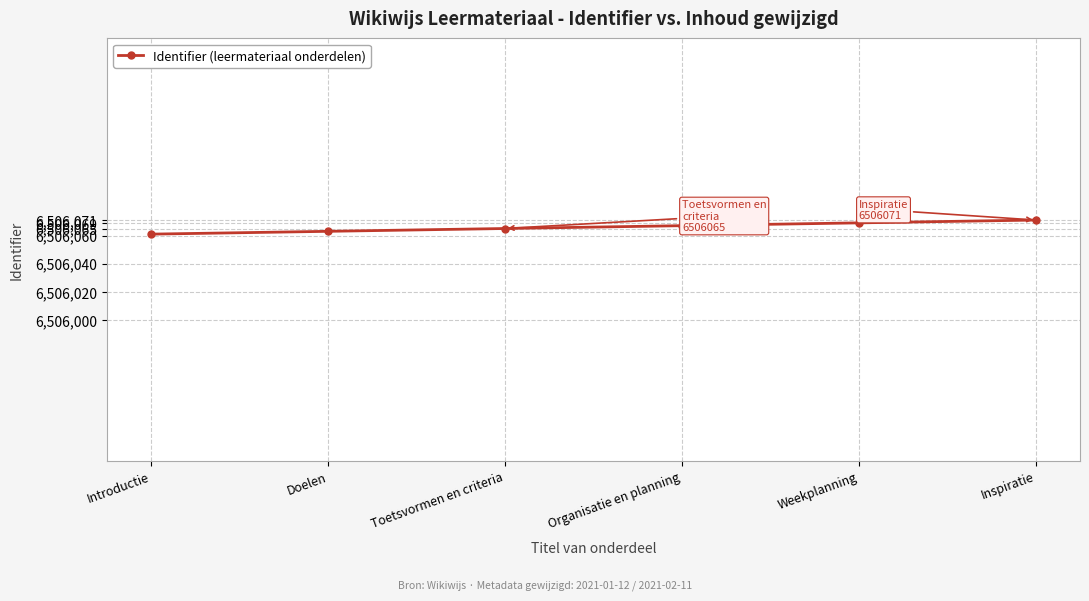

What is the ratio of the value at Organisatie en planning to the value at Toetsvormen en criteria?

1.0